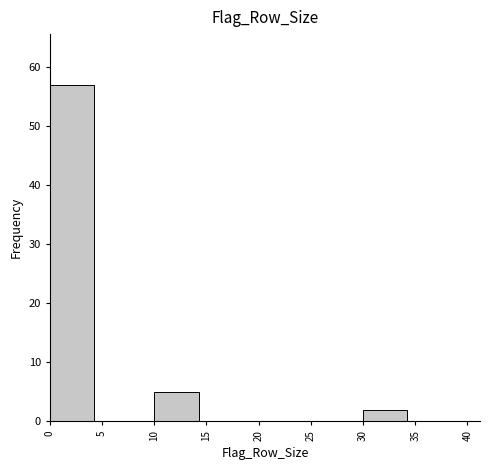

Reading left to right, transcribe this chart: for each bar, give the range it covers on the x-axis and its height. The values are not printed on the chart, so give them approximately, as read against the axis.

0 to 5: 57
5 to 10: 0
10 to 15: 5
15 to 20: 0
20 to 25: 0
25 to 30: 0
30 to 35: 2
35 to 40: 0